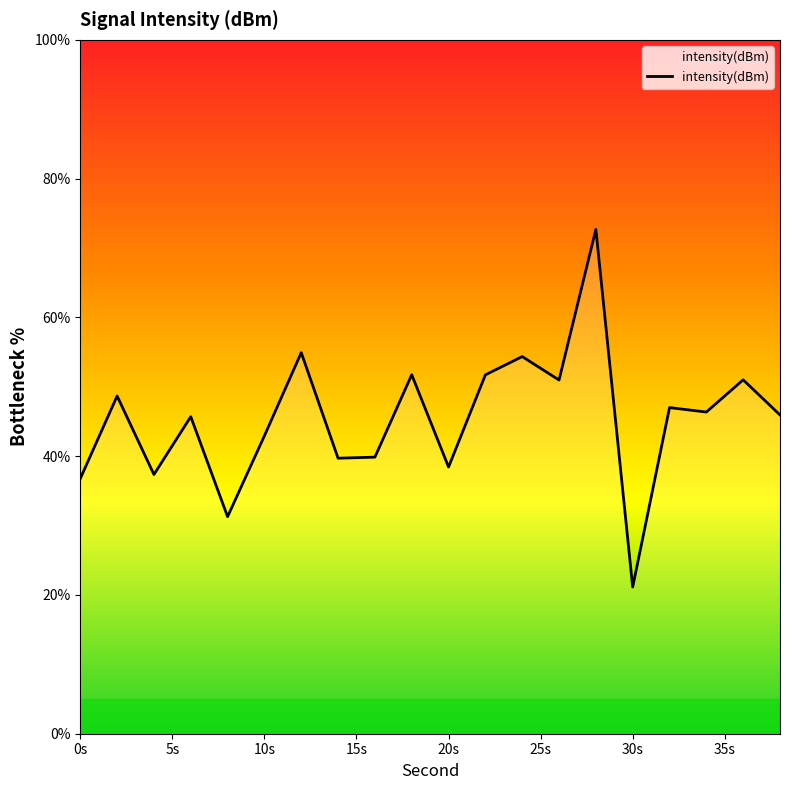

True or false: the data has more than 0 interior local peaks.

True